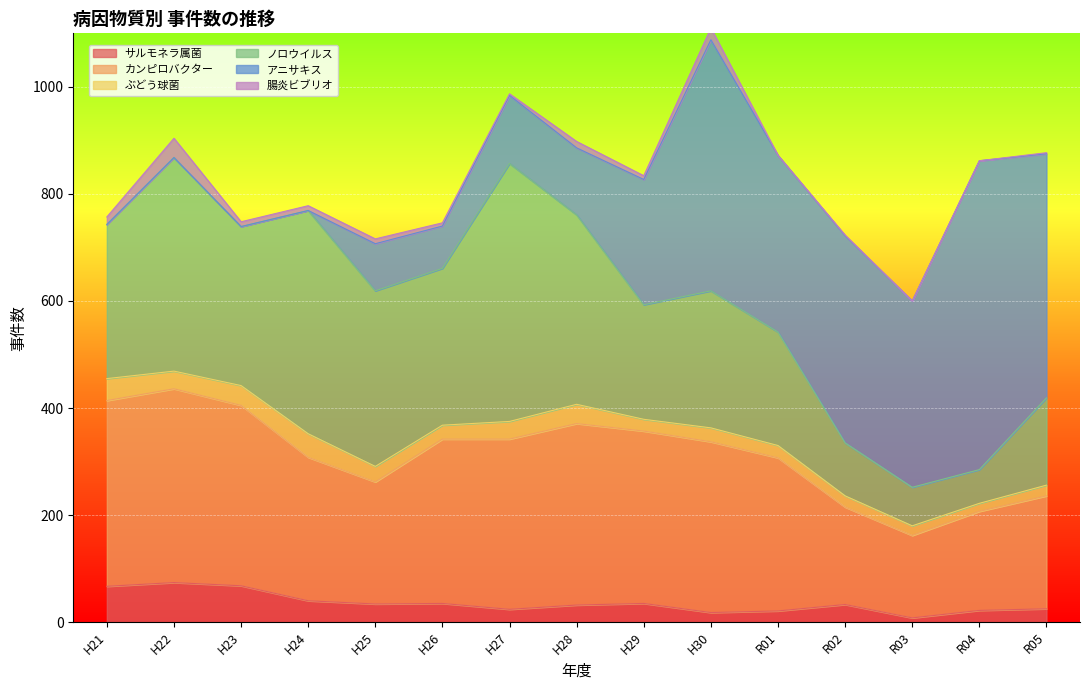

Where do 腸炎ビブリオ and サルモネラ属菌 first cross each other?

H29 and H30